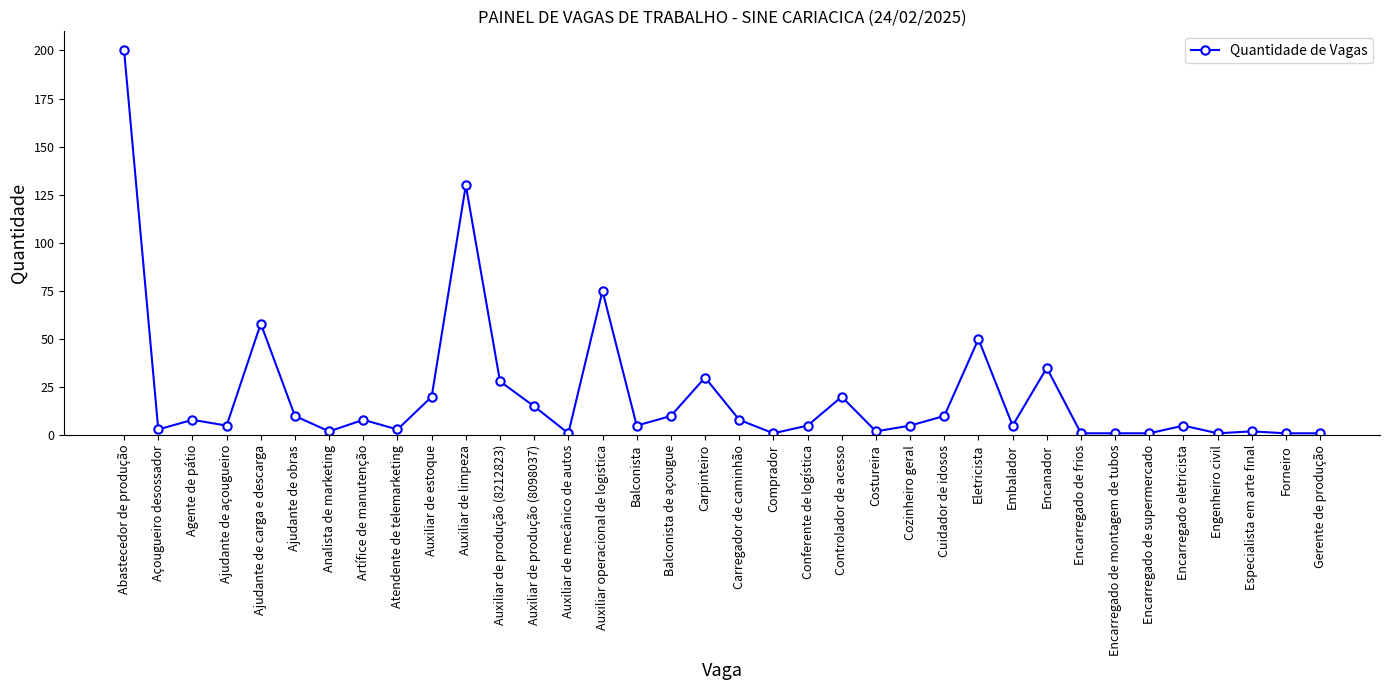

What is the label of the 13th point from the right?

Cozinheiro geral